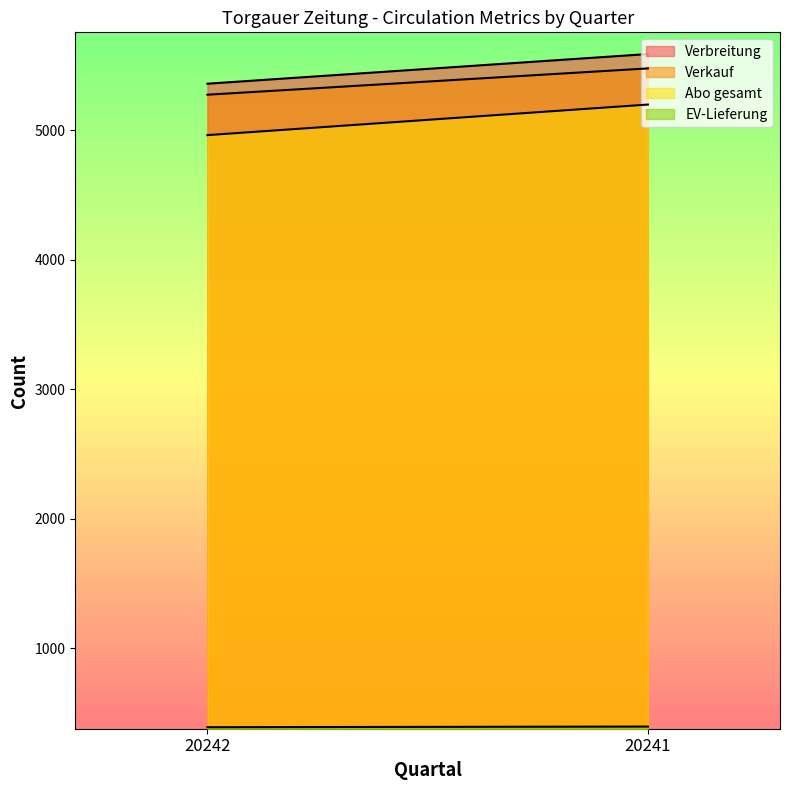

Reading left to right, list all the values displayed in this chart.

Verbreitung: 20242=5358	20241=5587
Verkauf: 20242=5273	20241=5476
Abo gesamt: 20242=4961	20241=5197
EV-Lieferung: 20242=390	20241=395